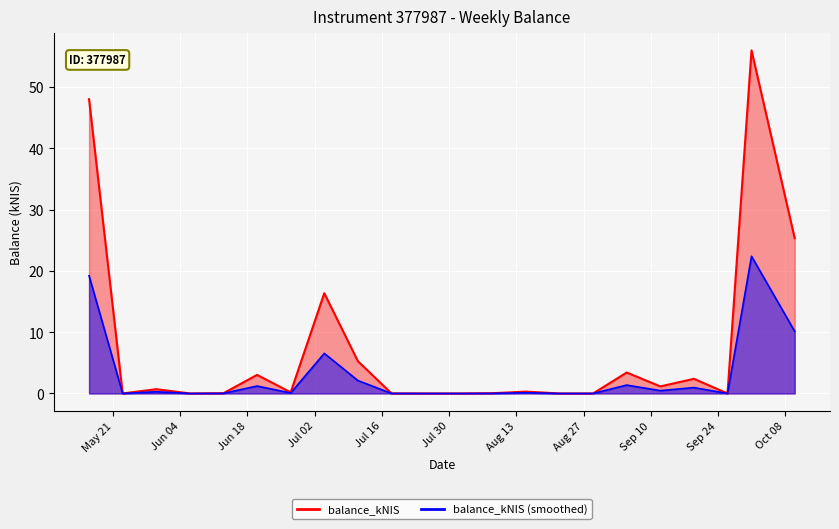

Count the number of values greater than 0.

15